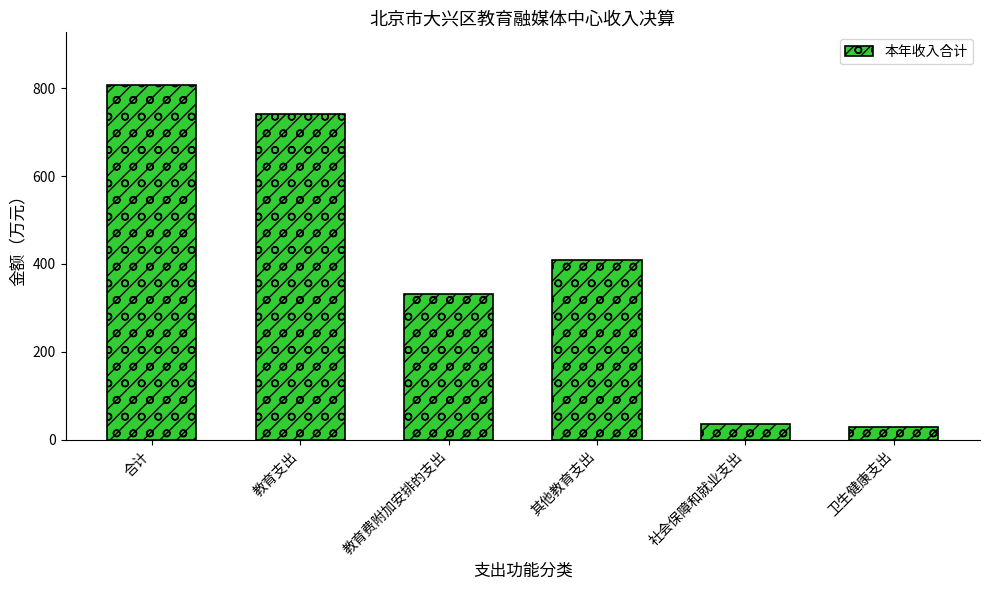

The chart shows a value of 161.0 at 教育支出. True or false?

False